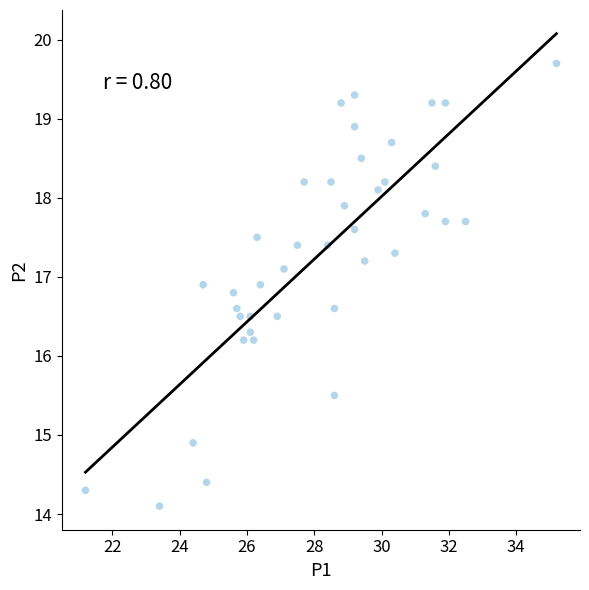

What is the range of Y values (max minus min)?

5.6